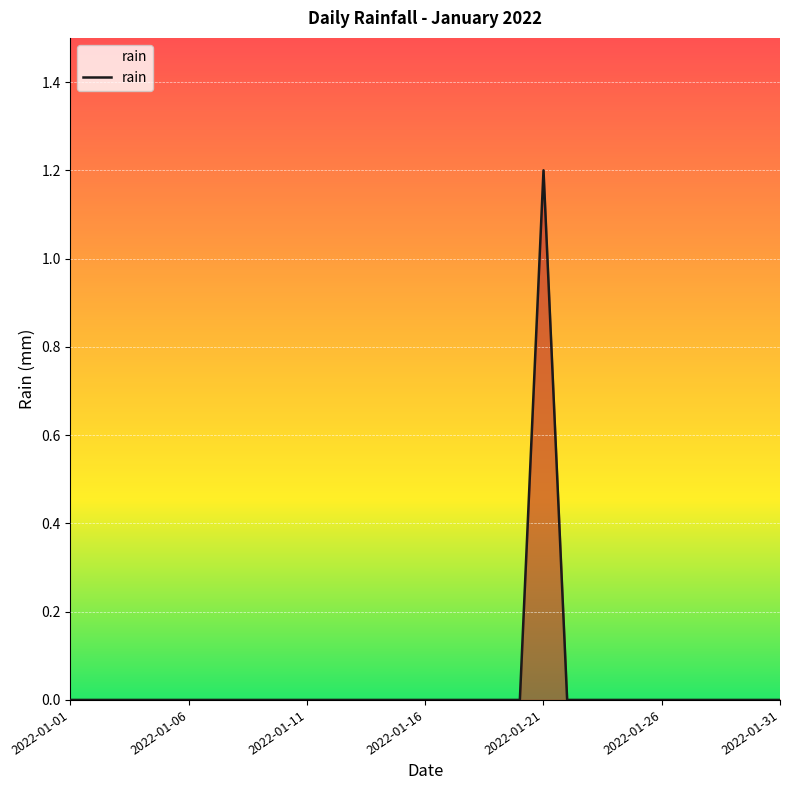

Reading right to left, extract all data points from this chart.

0.0	0.0	0.0	0.0	0.0	0.0	0.0	0.0	0.0	0.0	1.2	0.0	0.0	0.0	0.0	0.0	0.0	0.0	0.0	0.0	0.0	0.0	0.0	0.0	0.0	0.0	0.0	0.0	0.0	0.0	0.0